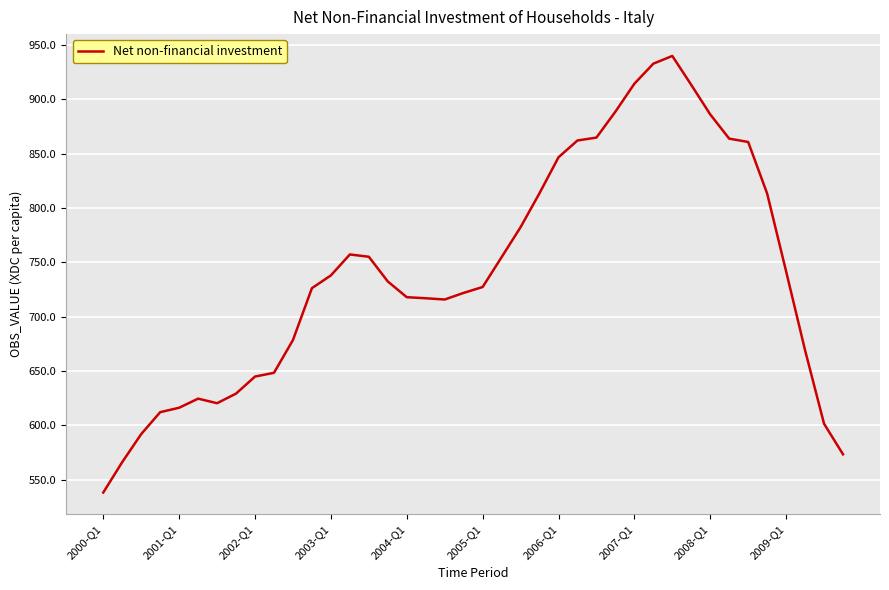

What is the minimum value shown in the chart?

538.2